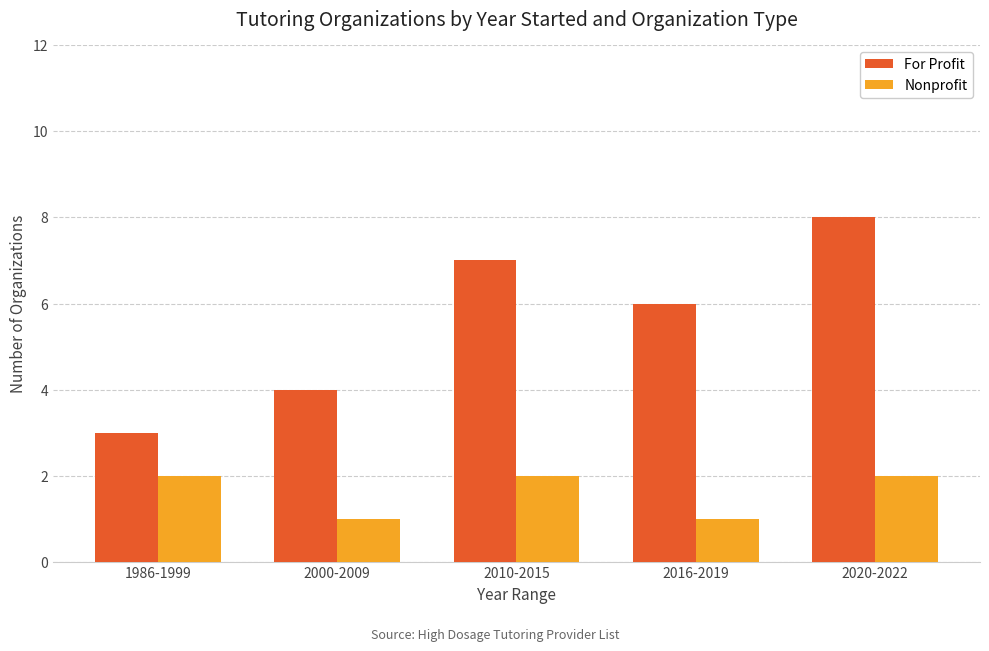

What is the total value across all series at 2016-2019?

7